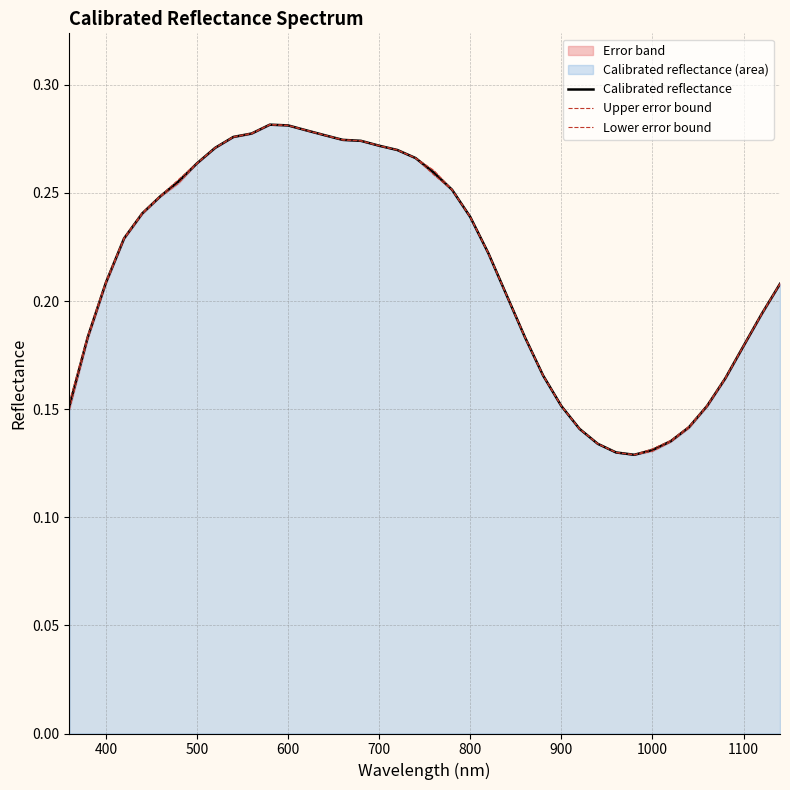

What is the sum of all Lower error bound values?

8.6